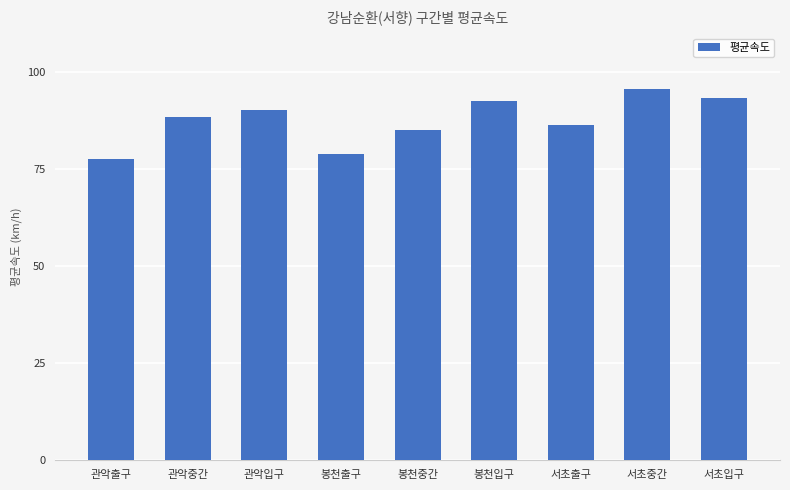

What is the smallest value displayed?

77.7